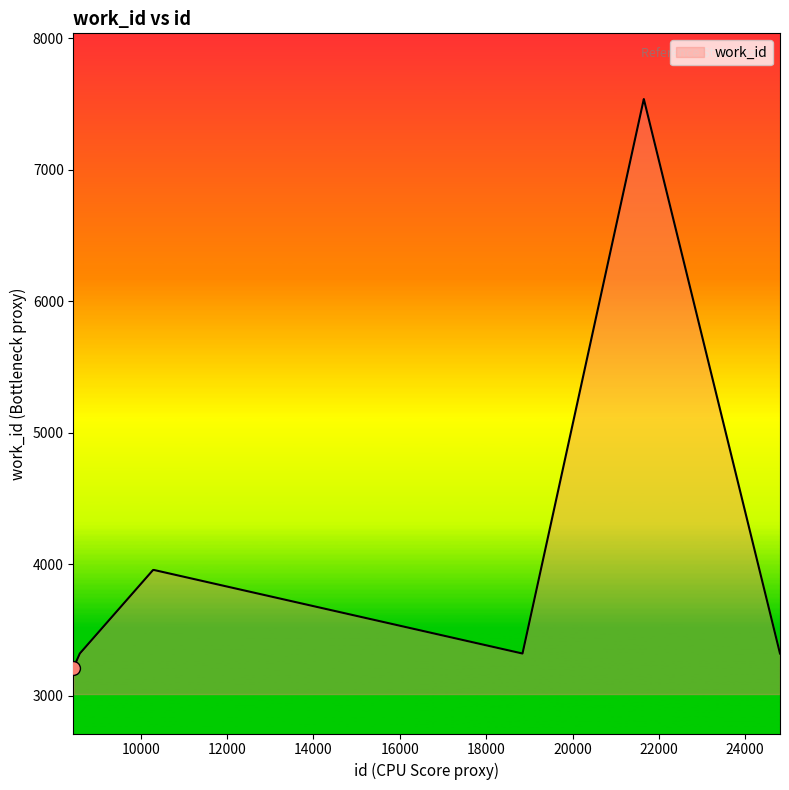

What is the minimum value shown in the chart?

3214